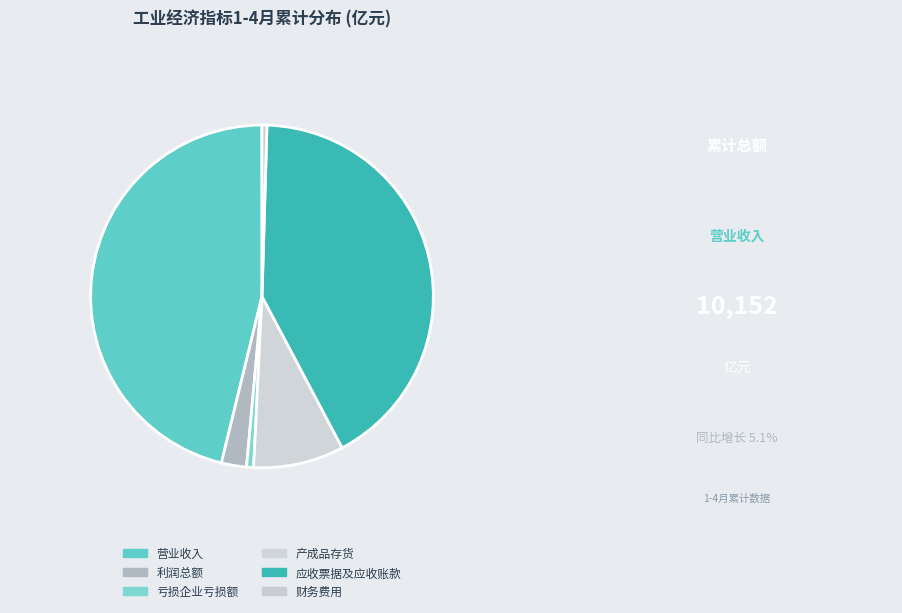

How many slices are in this pie chart?

6